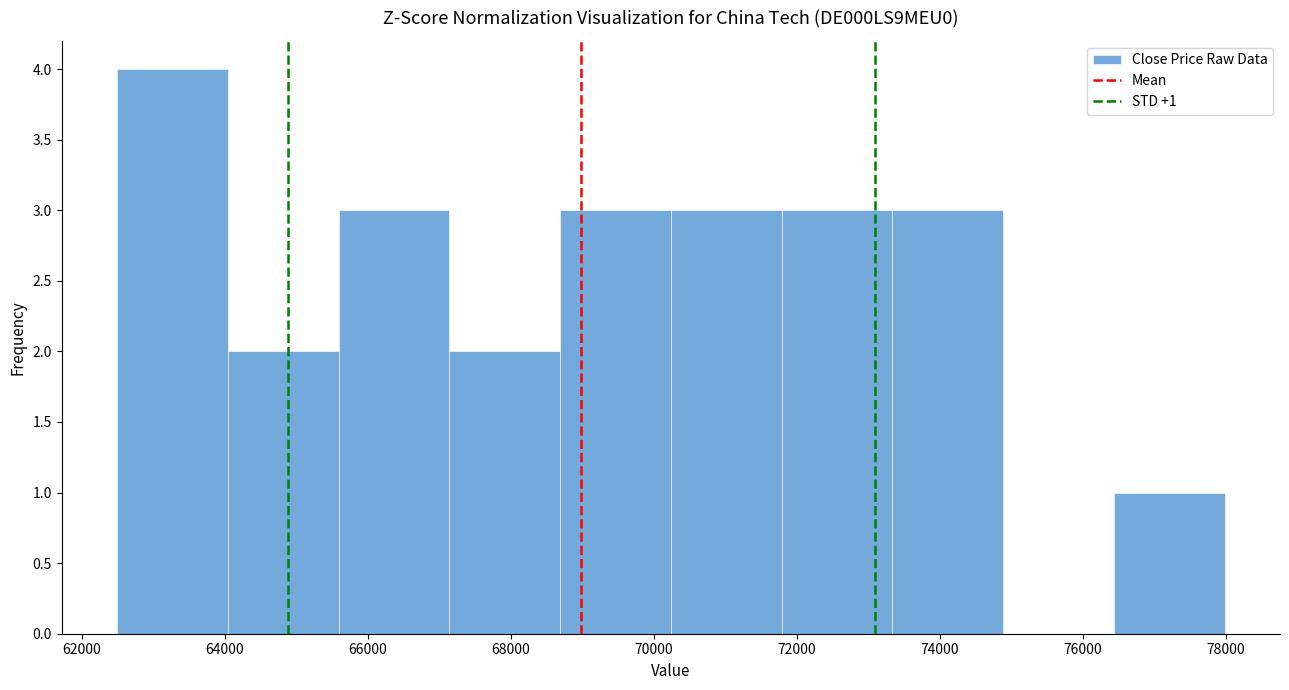

Over which range of the x-axis is the bar tallest?

62400 to 64000